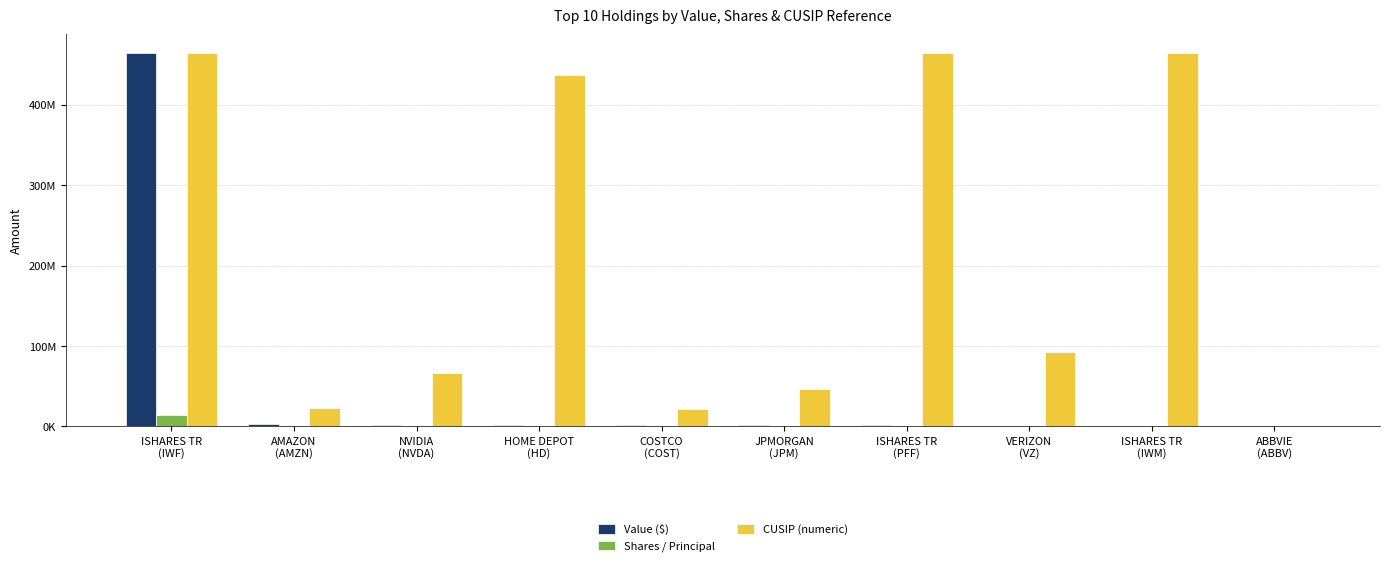

What are all the series names shown in the legend?

Value ($), Shares / Principal, CUSIP (numeric)